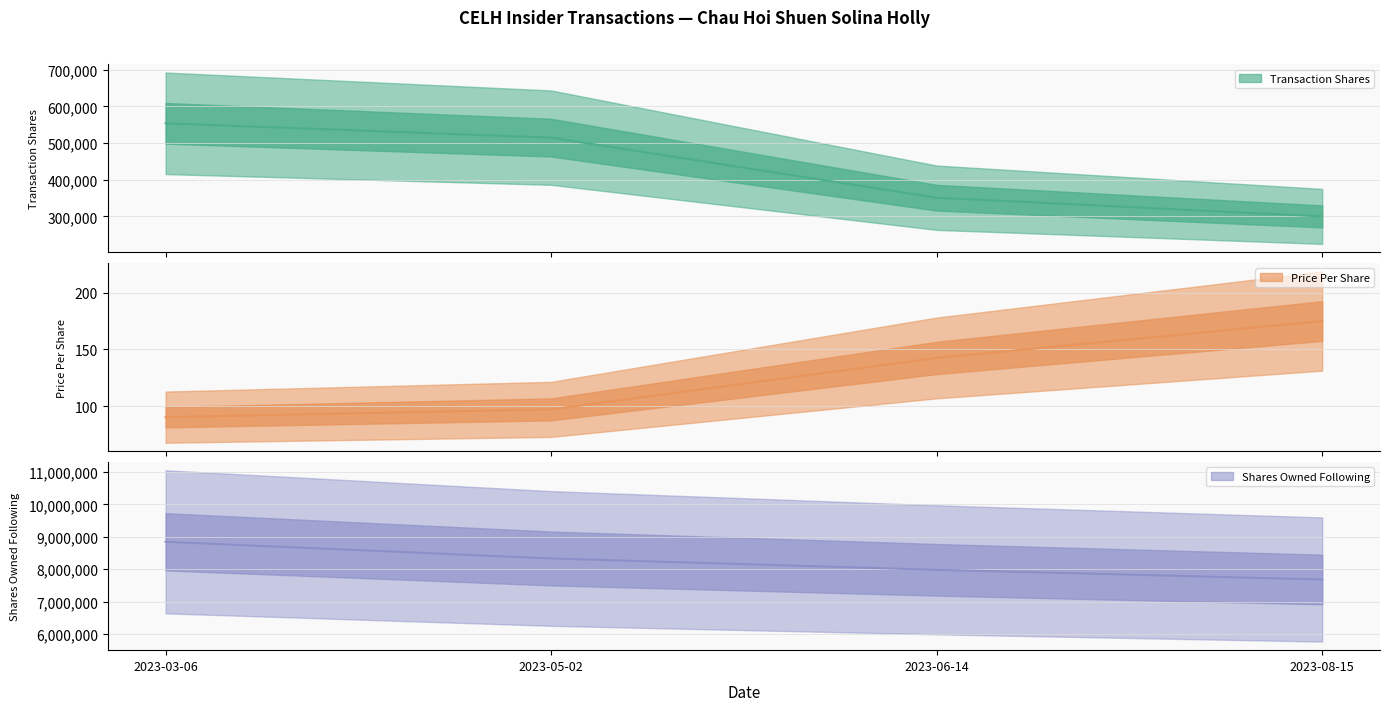

True or false: sharesOwnedFollowingTransaction has more than 1 points higher than both neighbors.

False